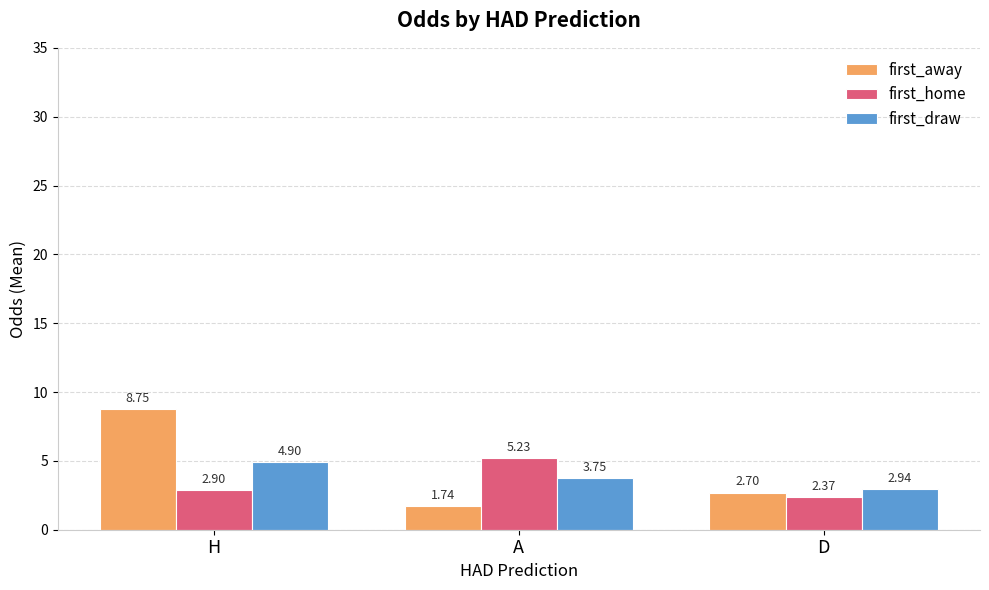

What is the spread (max minus min) of values at H?

5.8